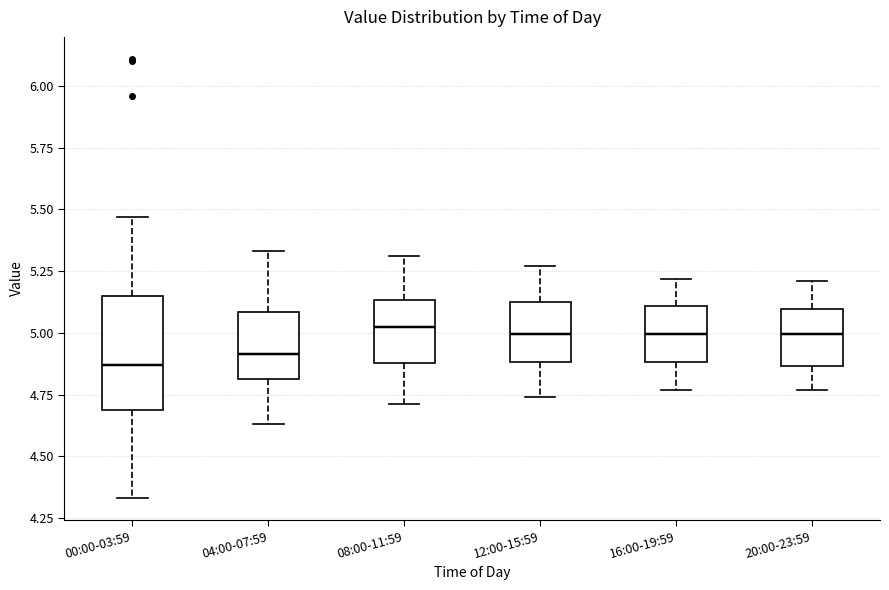

Where does the median line of the box for 04:00-07:59 sit on the y-axis? The values are not printed on the chart, so give them approximately, as read against the axis.

4.90